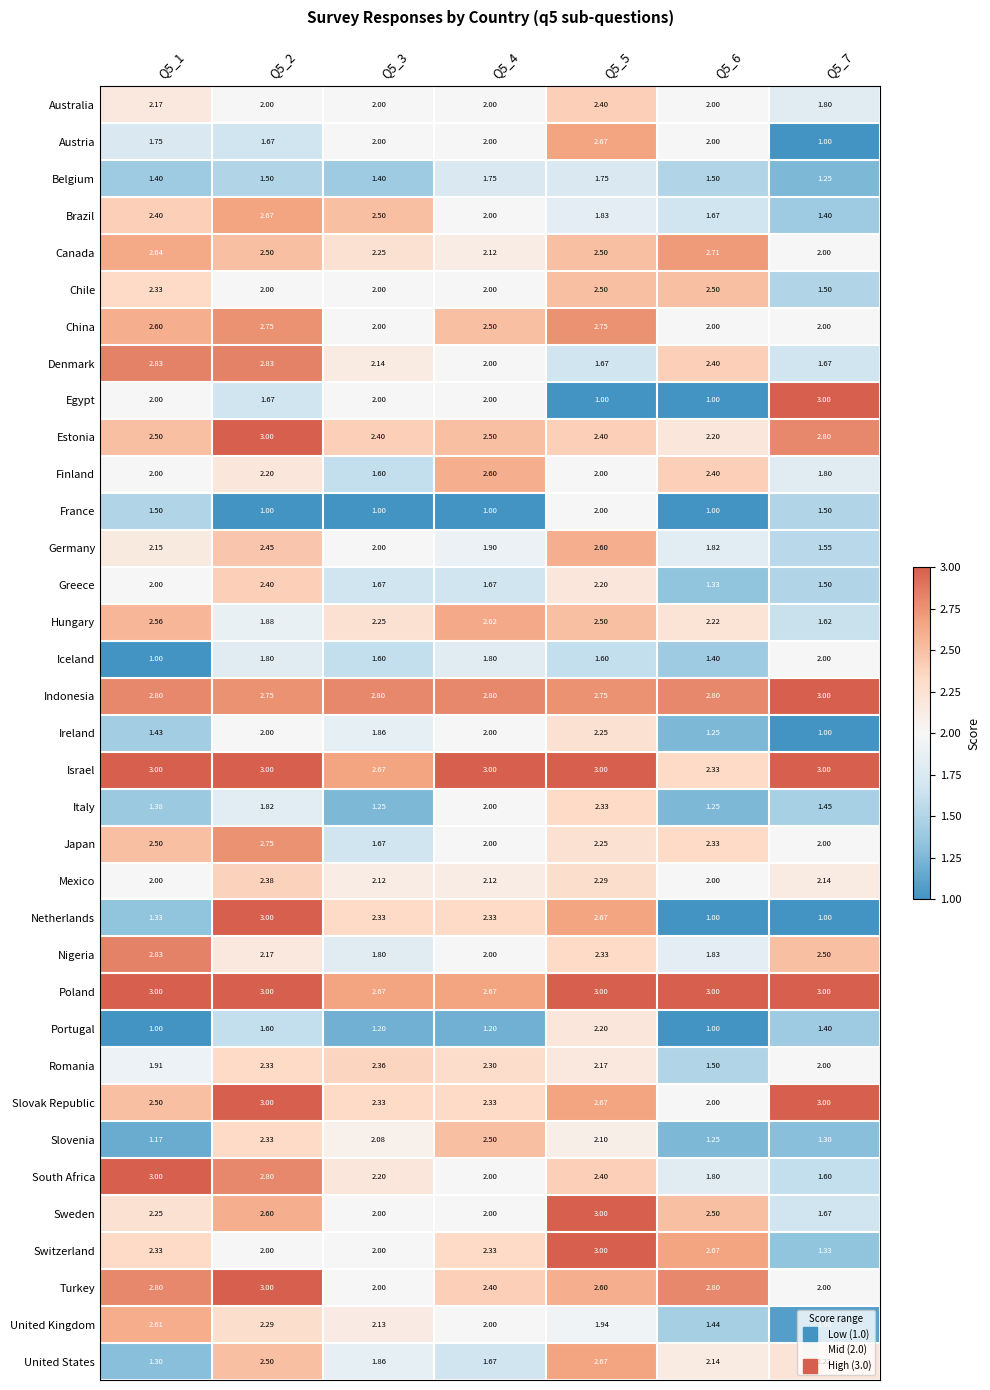

Which series changed the most between Q5_1 and Q5_2?

Netherlands